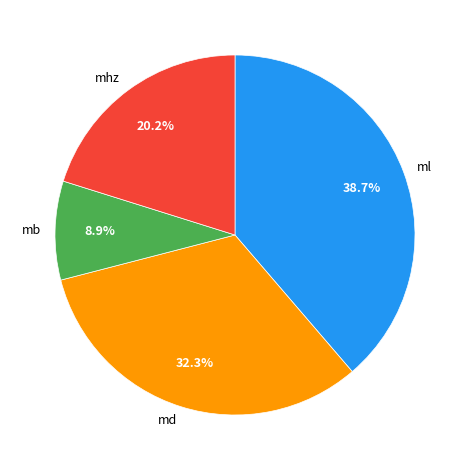

What is the ratio of the value at mhz to the value at md?

0.6